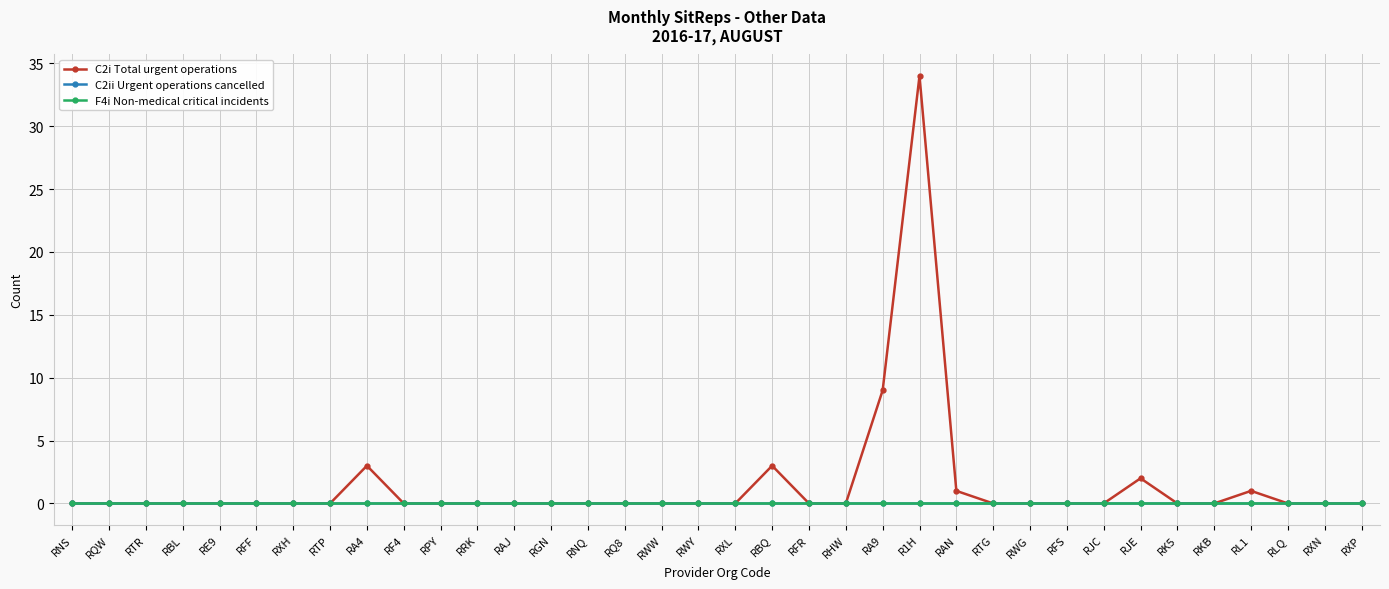

Does the chart have visible grid lines?

Yes